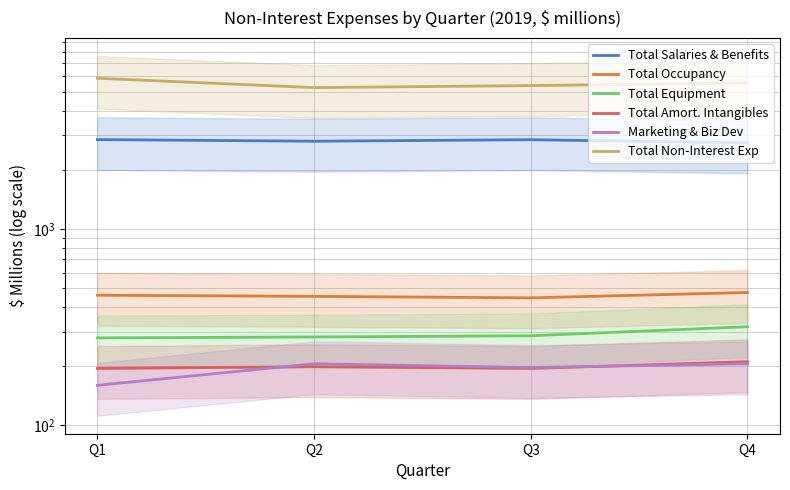

How many distinct data groups are displayed?

6